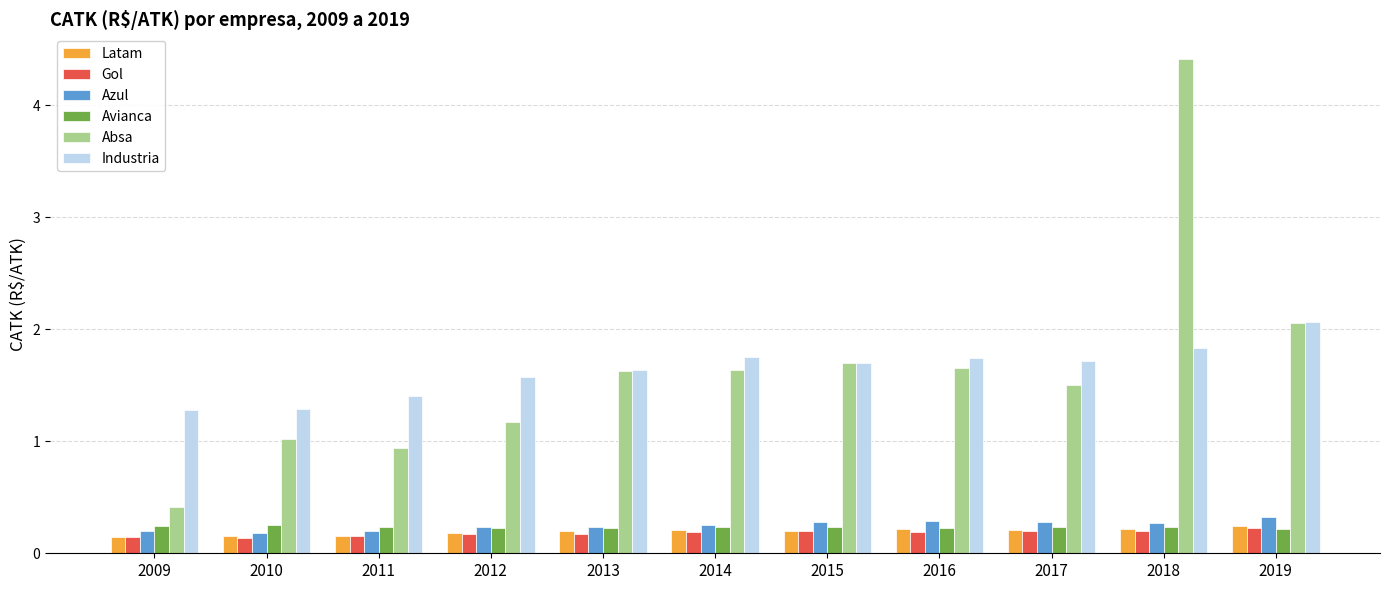

Count the Avianca values in the range 0 to 1.

11